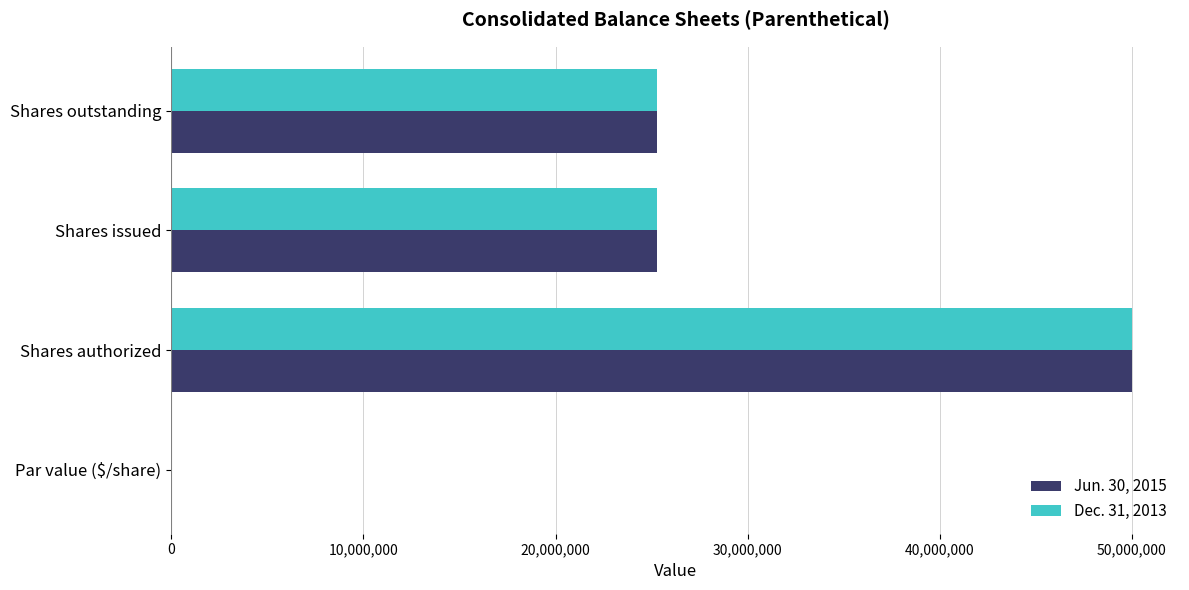

Count the number of data series in this chart.

2